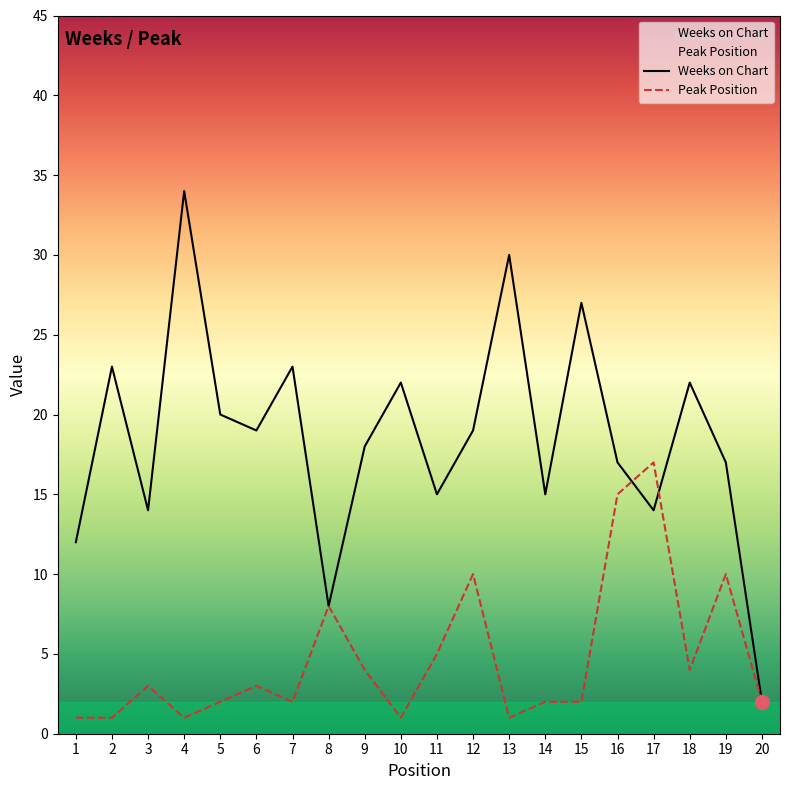

Is it true that Weeks on Chart equals 12 at 1?

True